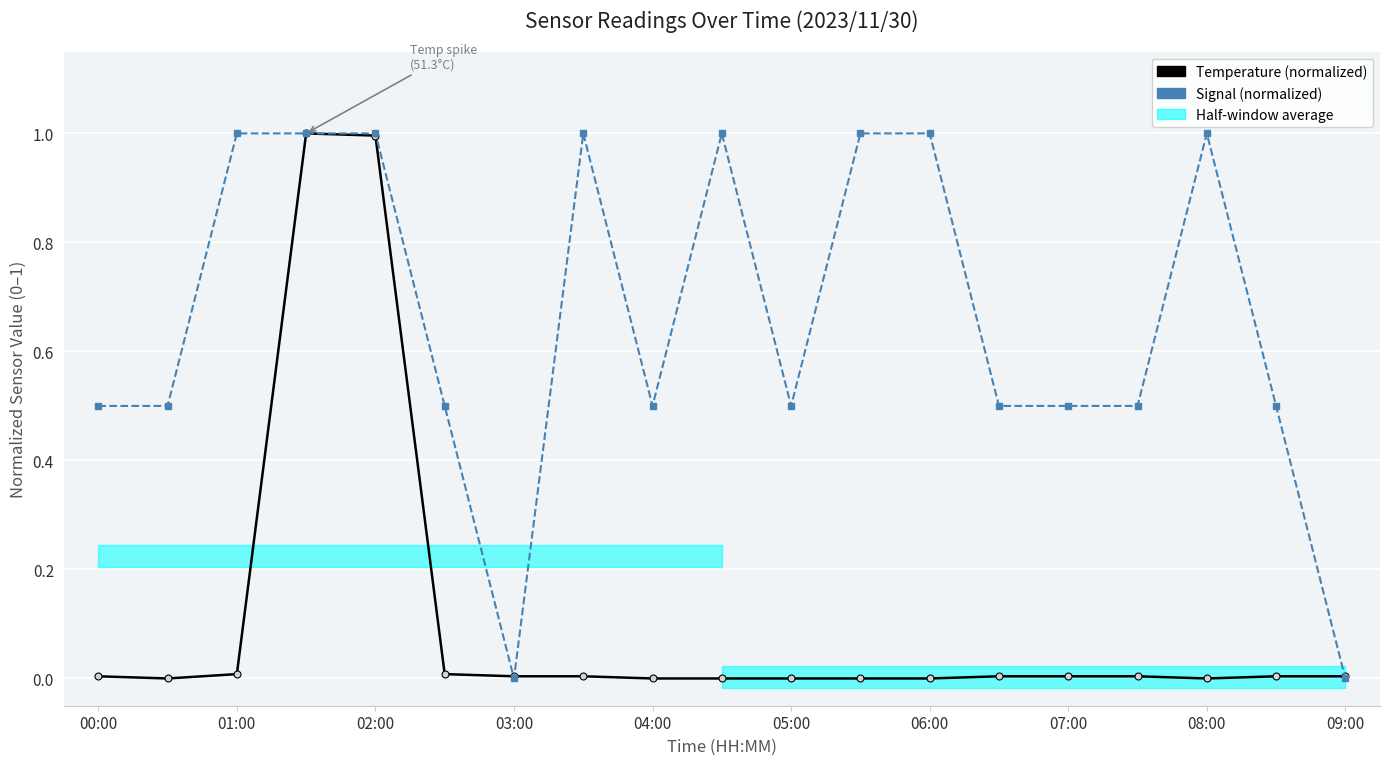

Reading right to left, extract all data points from this chart.

Temperature (normalized): 0.0	0.0	0.0	0.0	0.0	0.0	0.0	0.0	0.0	0.0	0.0	0.0	0.0	0.0	1.0	1.0	0.0	0.0	0.0
Signal (normalized): 0.0	0.5	1.0	0.5	0.5	0.5	1.0	1.0	0.5	1.0	0.5	1.0	0.0	0.5	1.0	1.0	1.0	0.5	0.5